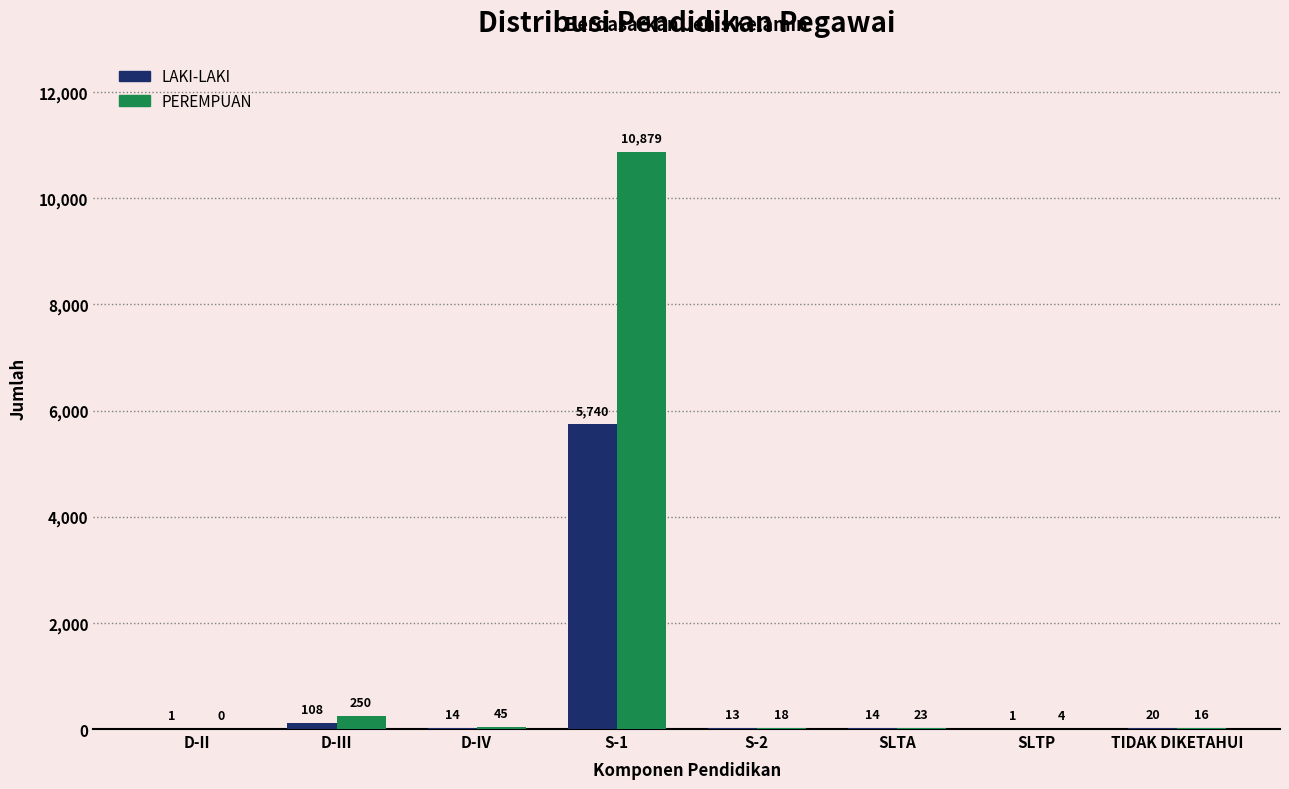

What is the total value across all series at D-IV?

59